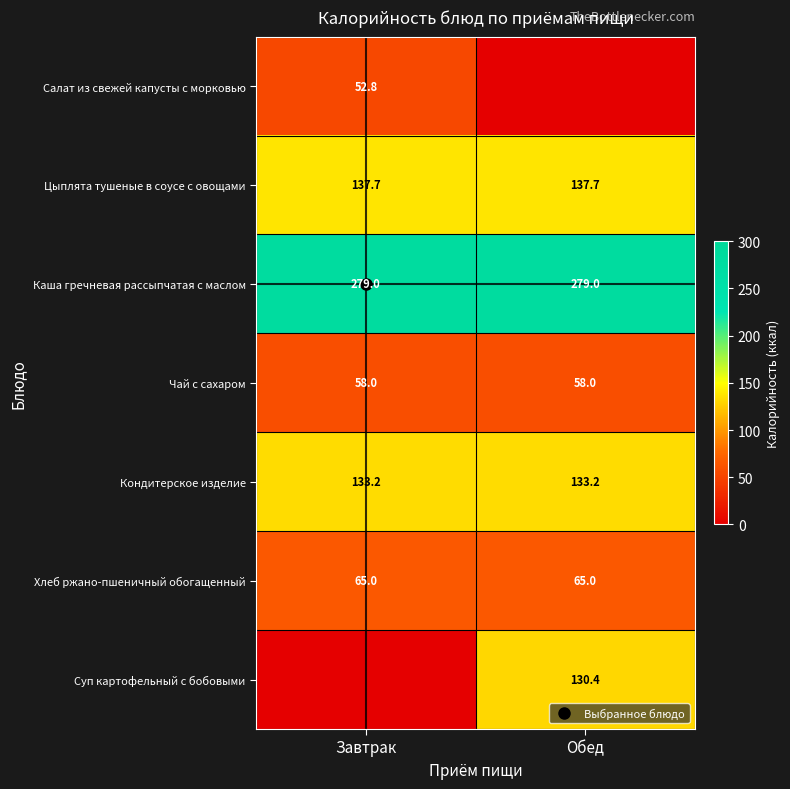

At which category is the sum across all series the highest?

Обед